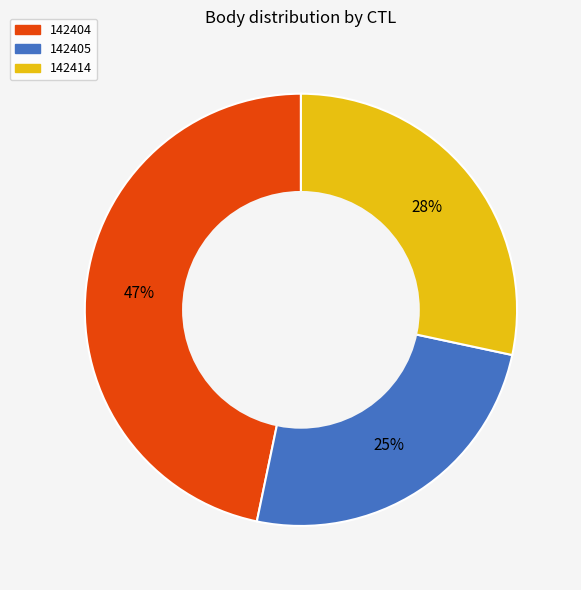

Which slice is the largest?

142404